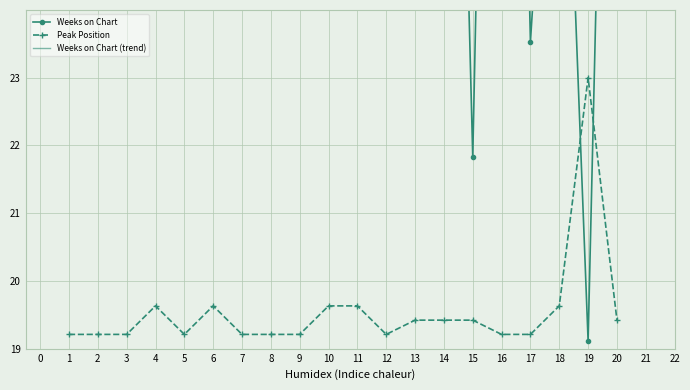

True or false: Weeks on Chart (trend) and Peak Position cross at least once.

False